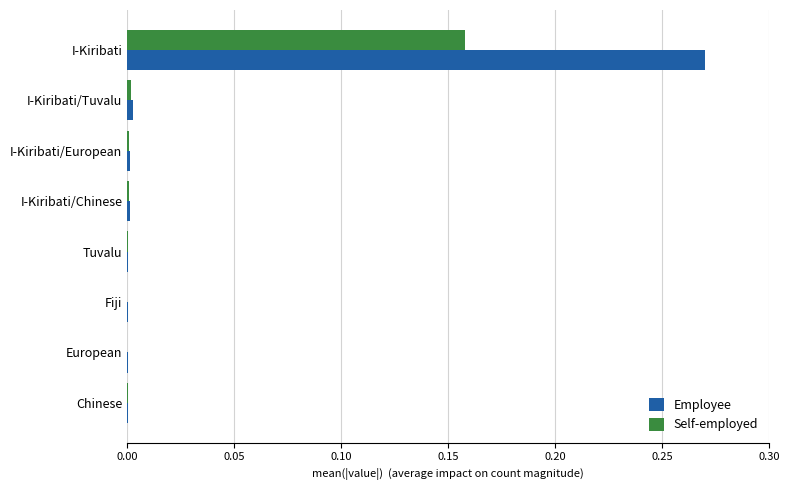

Is it true that Employee equals 0.0 at Fiji?

True